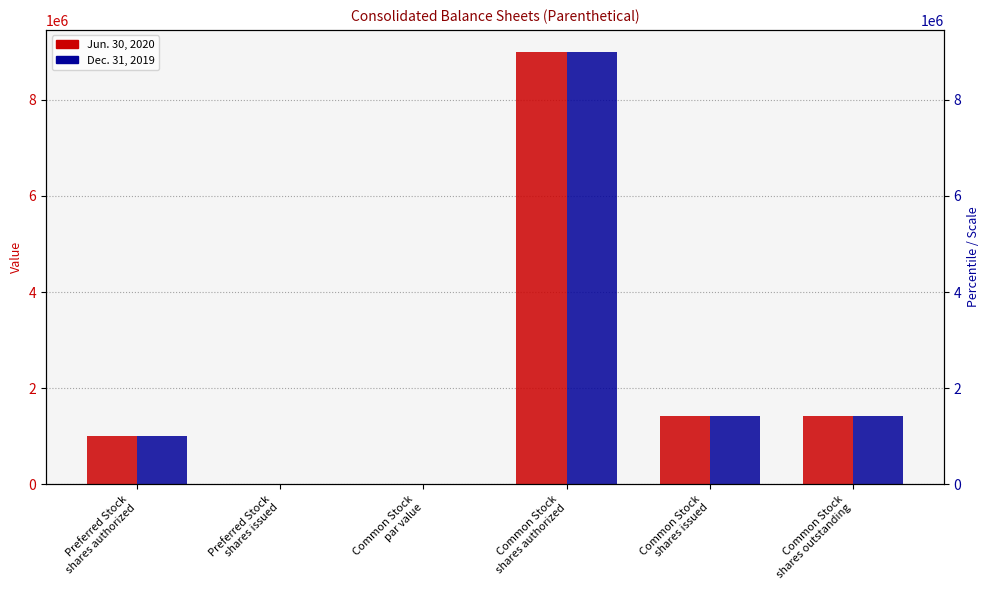

What is the difference between the Dec. 31, 2019 values at Preferred Stock
shares authorized and Common Stock
shares outstanding?

429676.0